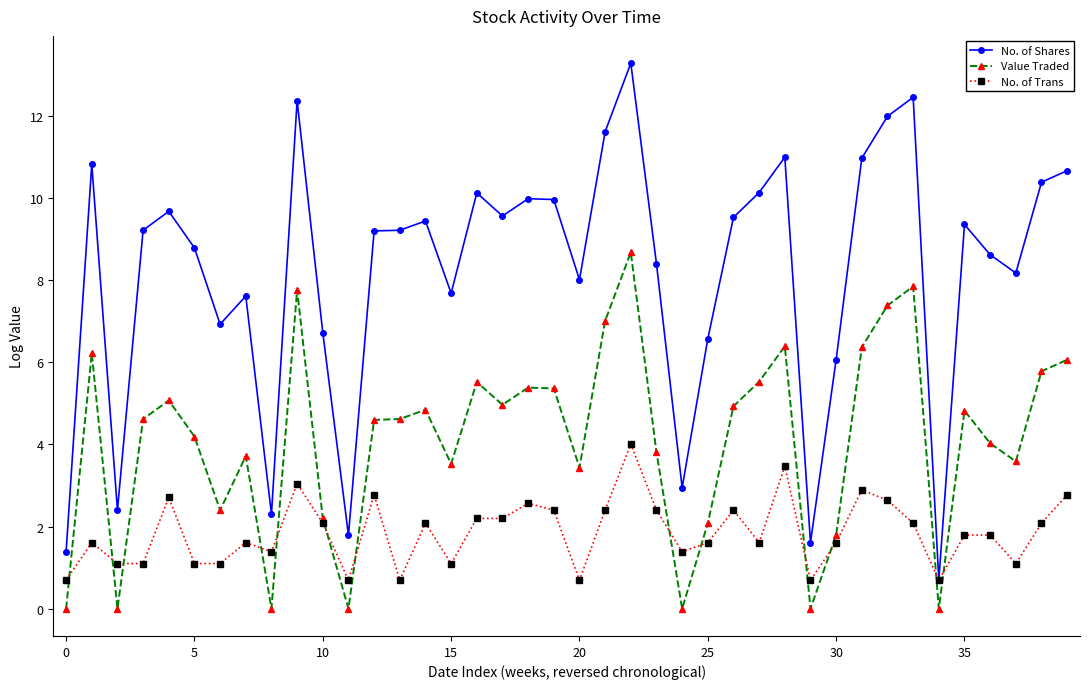

Which series has the widest spread of values?

No. of Shares